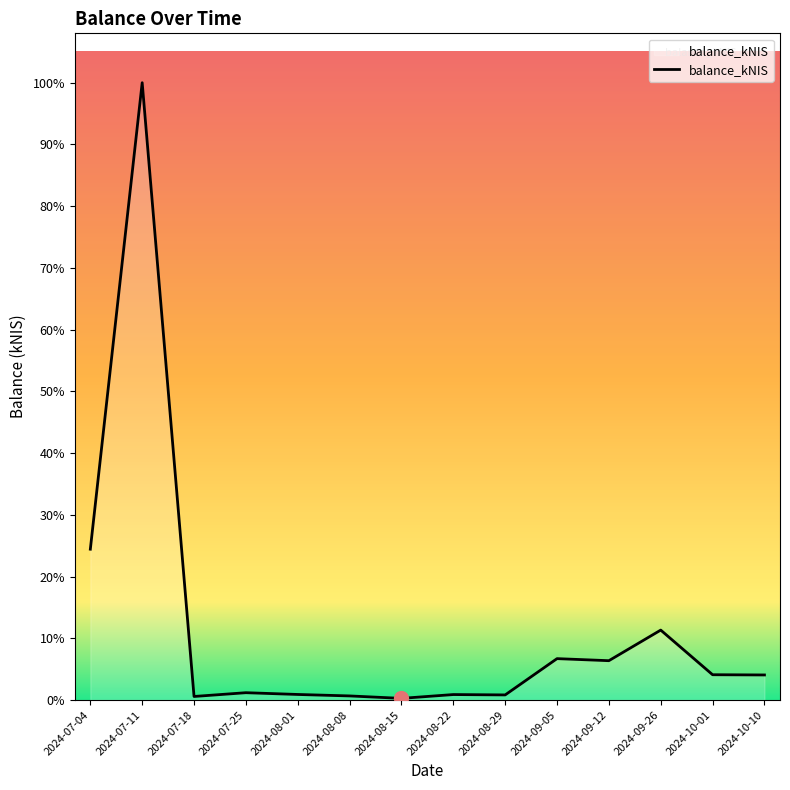

True or false: the data shows 965.6 at 2024-07-25.

True